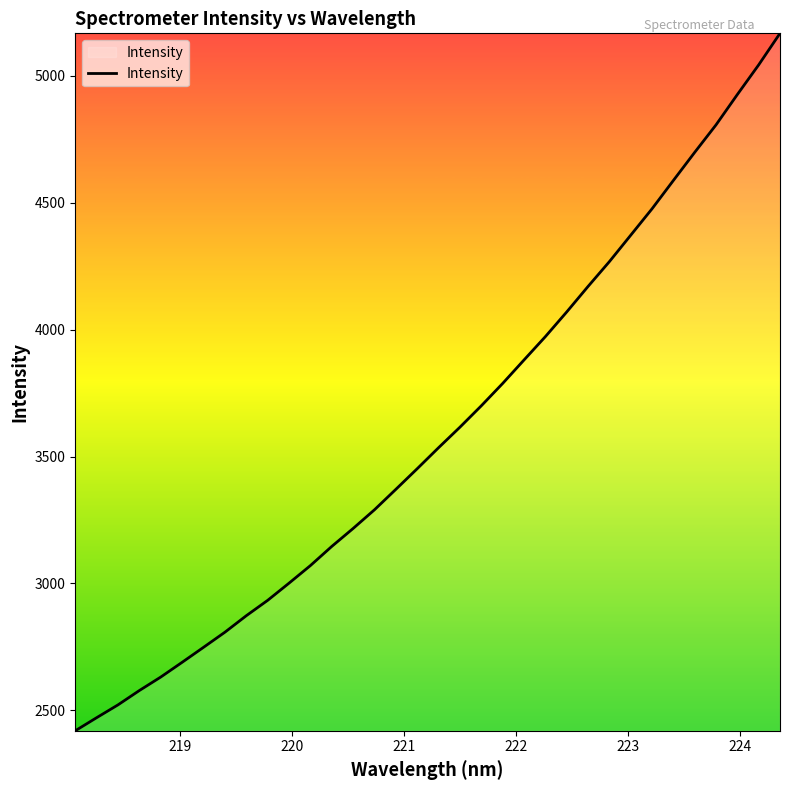

What is the smallest value displayed?

2419.8